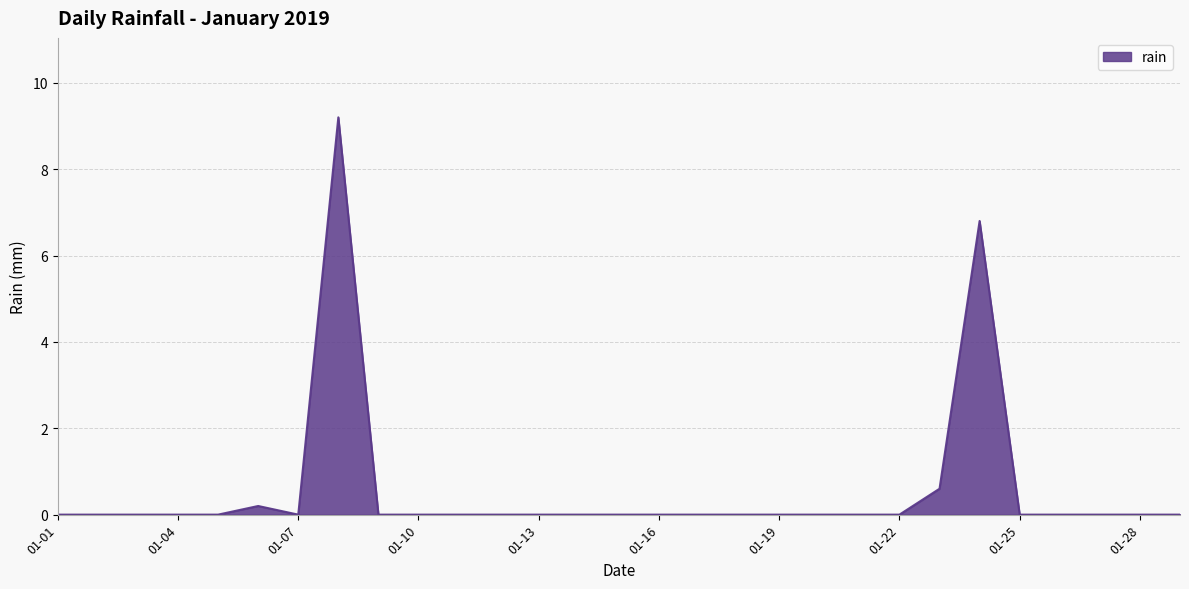

What is the maximum value shown in the chart?

9.2